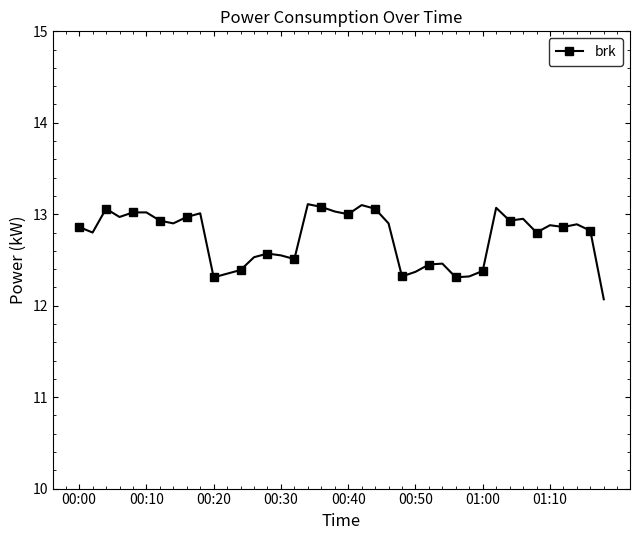

True or false: the data has more than 0 interior local peaks.

True